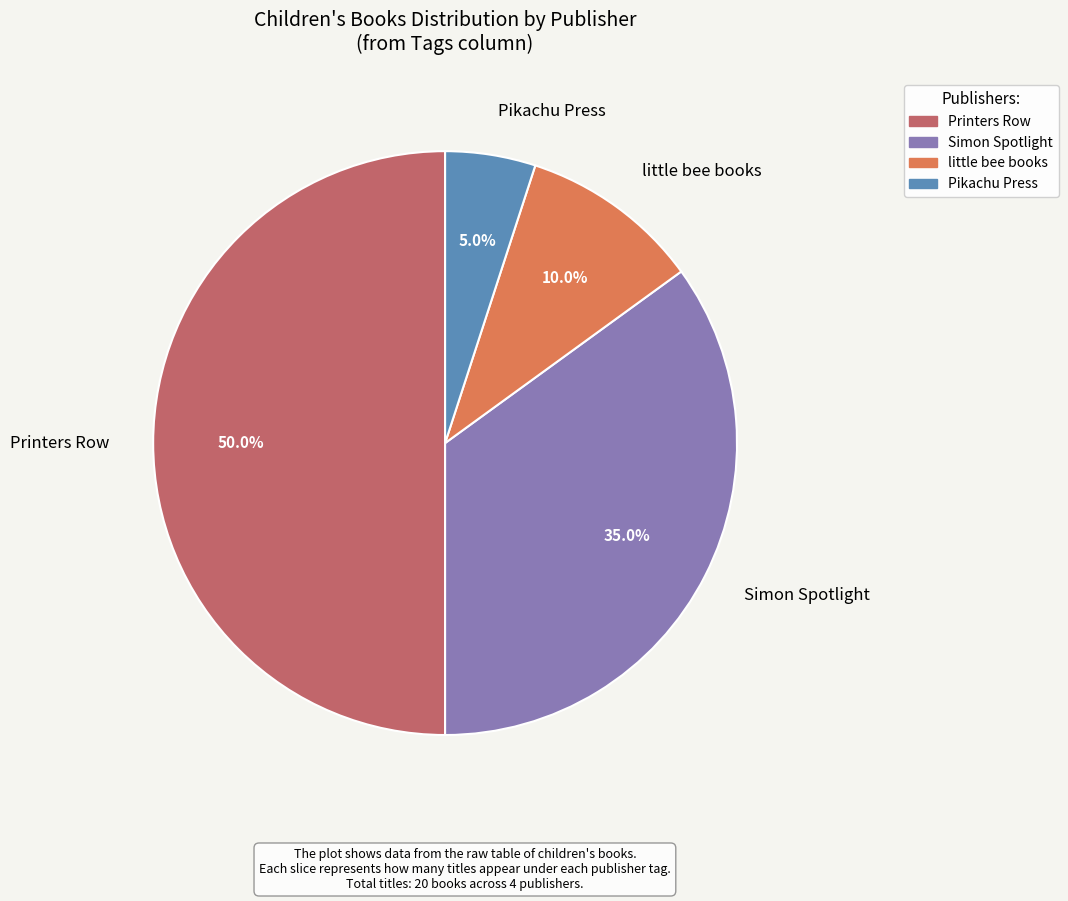

True or false: Pikachu Press accounts for 1% of the total.

False